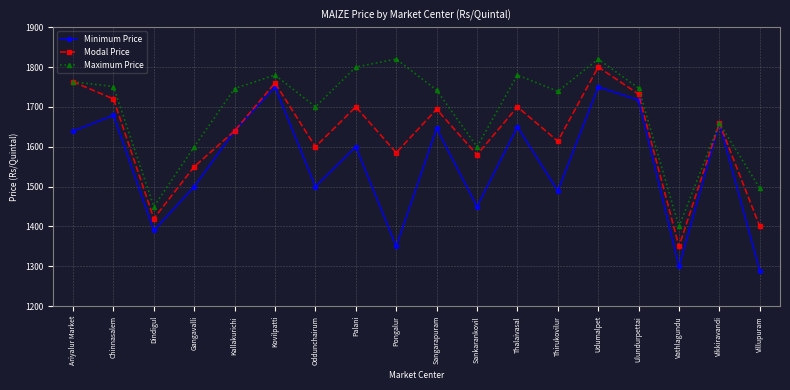

What is the spread (max minus min) of values at Gangavalli?

100